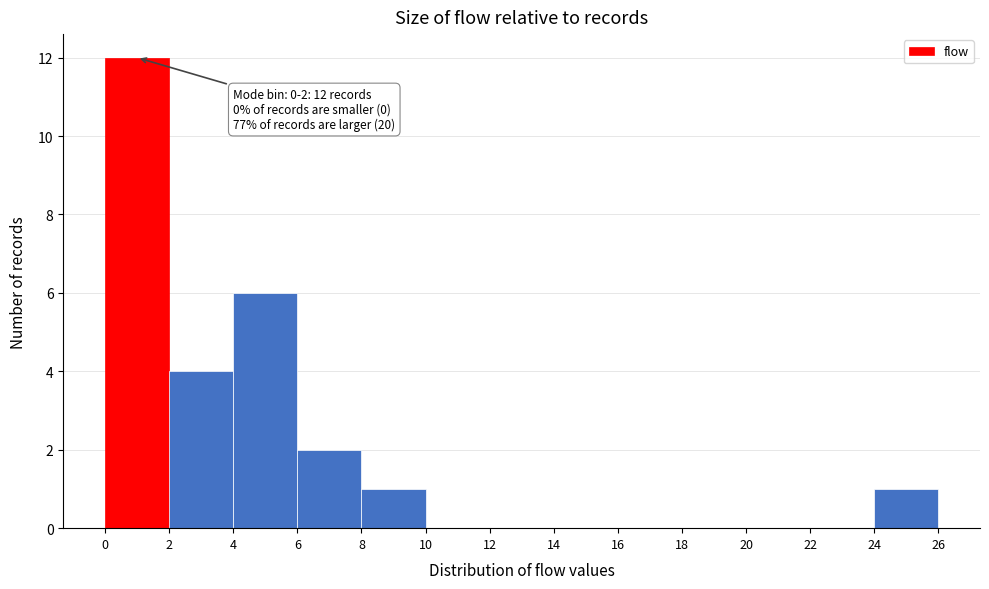

Over which range of the x-axis is the bar tallest?

0 to 2